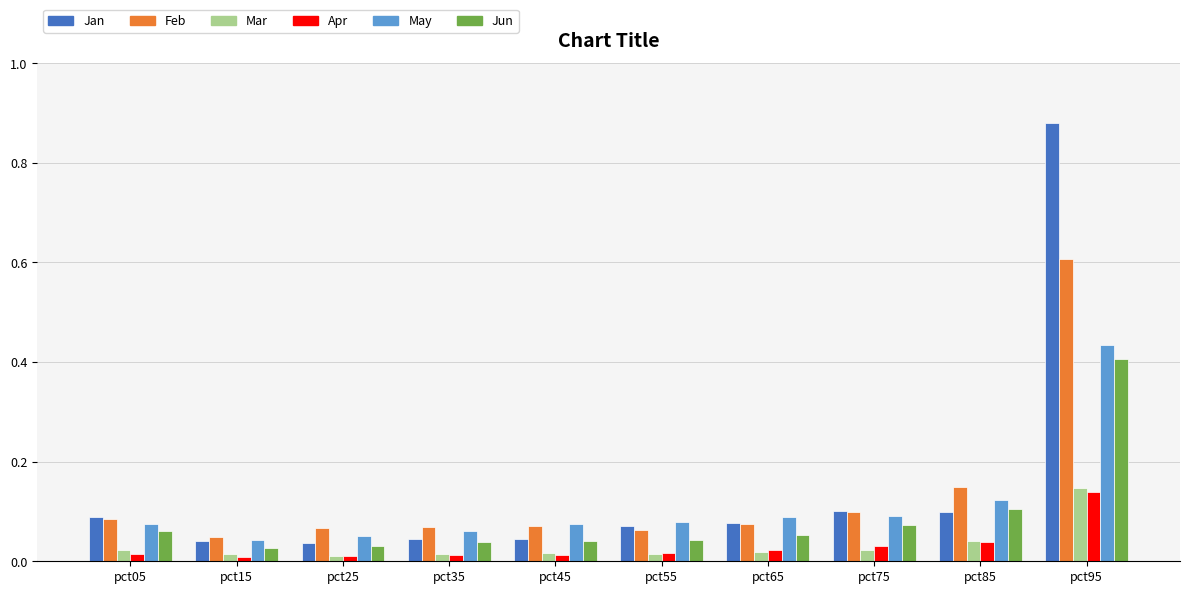

True or false: Mar has a value of 0.0 at pct25.

True